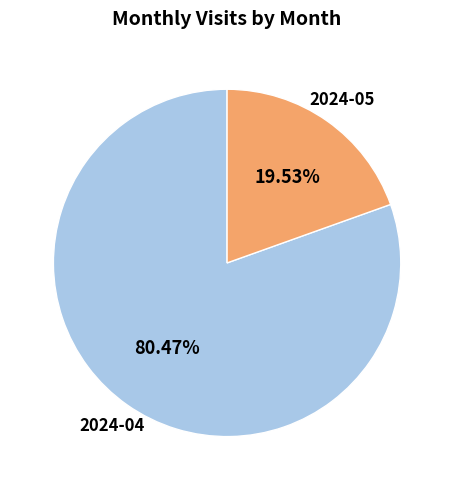

To the nearest percent, what is the difference between the 2024-04 and 2024-05 slice percentages?

61%